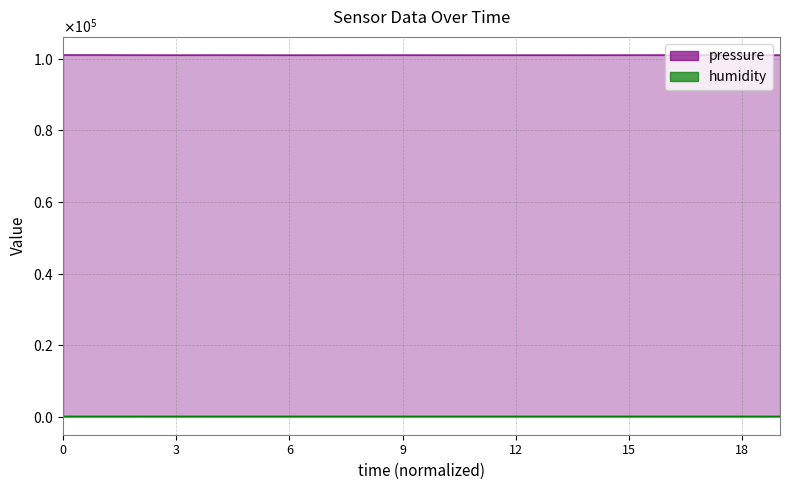

True or false: humidity and pressure intersect in this chart.

False